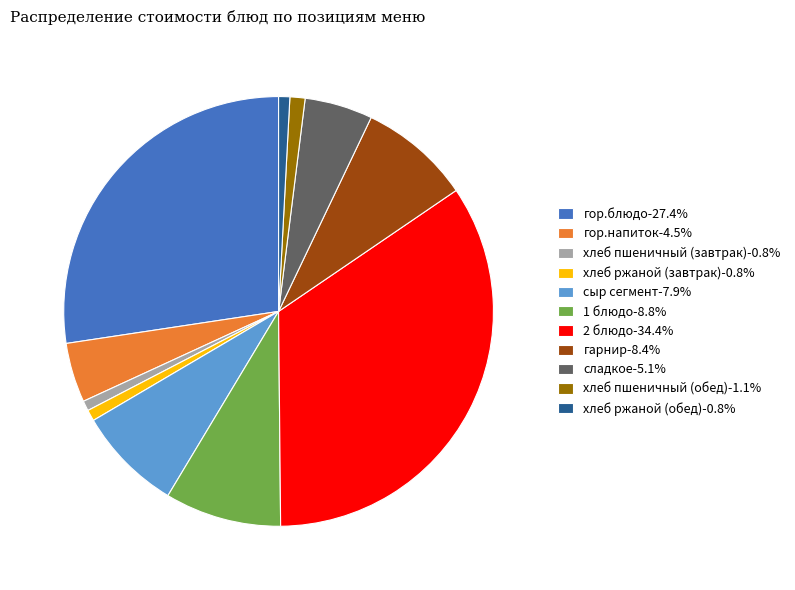

Is the sum of хлеб ржаной (завтрак)-0.8% and сладкое-5.1% greater than half?

No